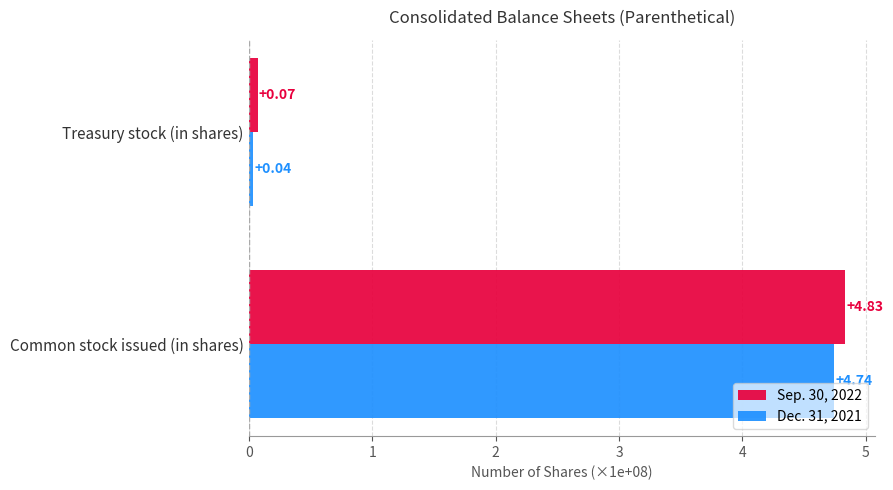

Which category has the highest value across all series?

Common stock issued (in shares)